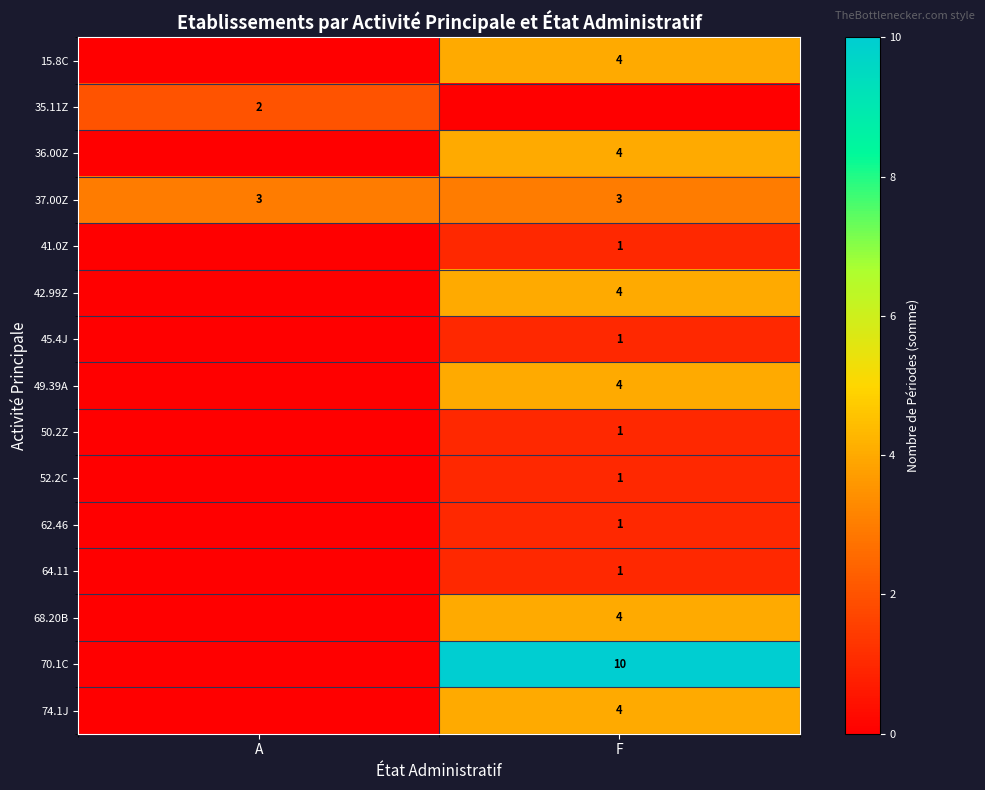

What is the spread (max minus min) of values at F?

10